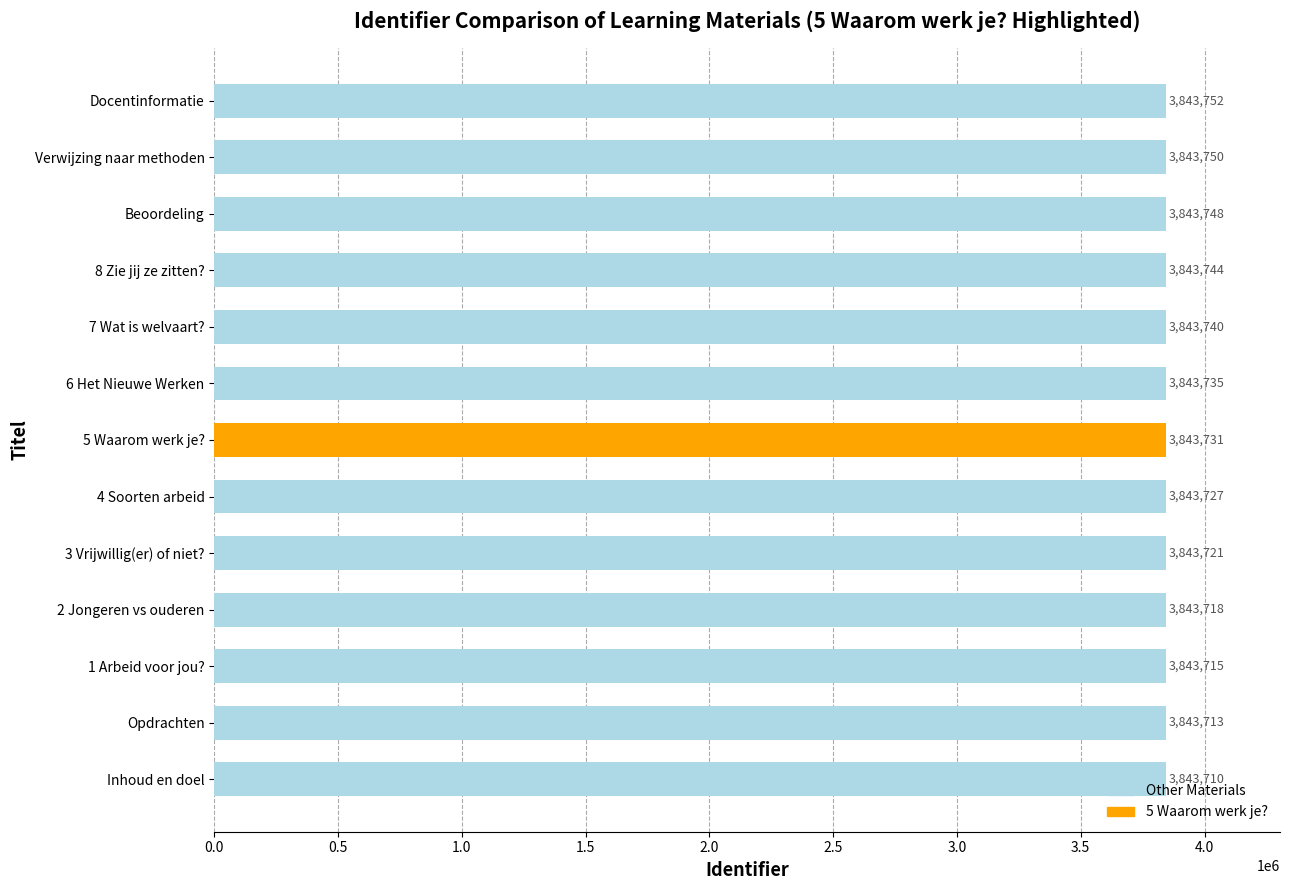

What is the sum of all values?

49968504